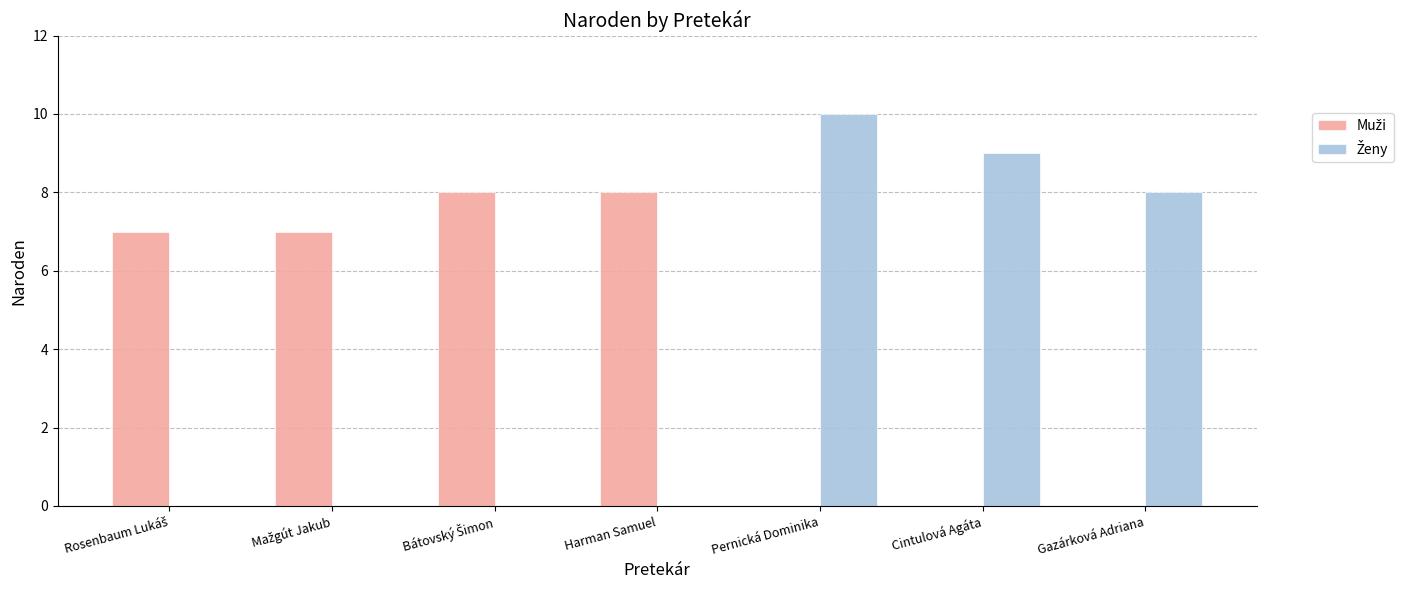

Which label corresponds to the largest value in the chart?

Pernická Dominika